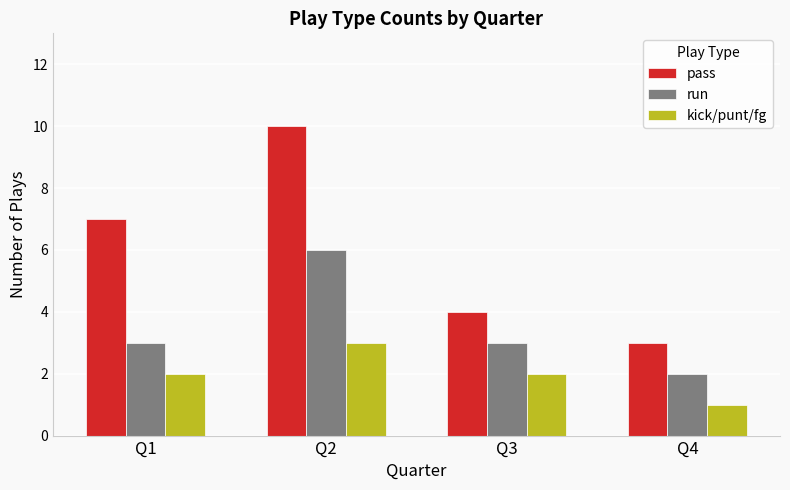

The value of run at Q1 is 3. True or false?

True